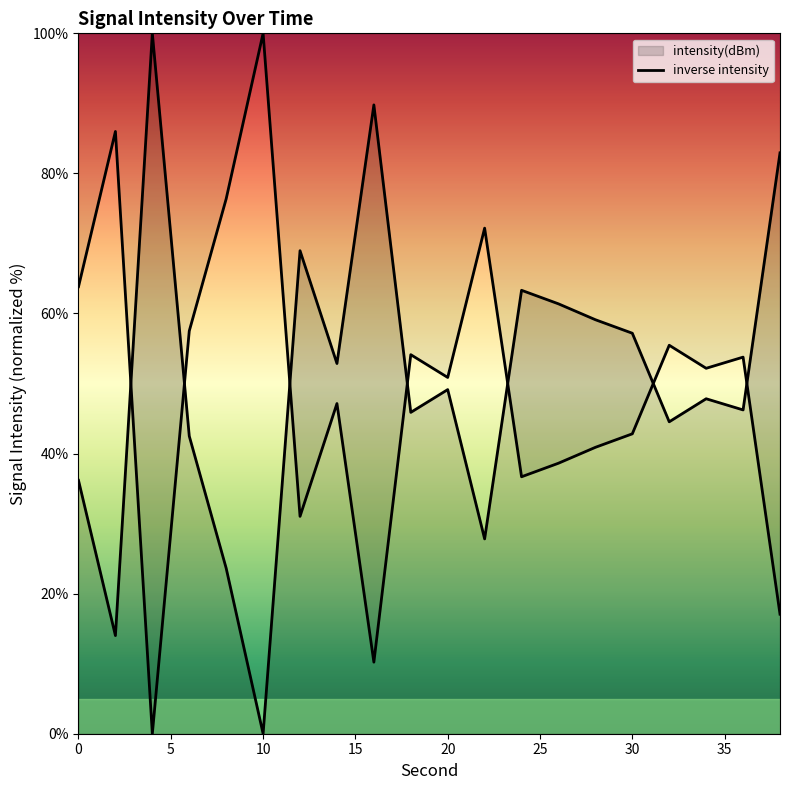

What is the change in value from 32 to 34?

+3.3